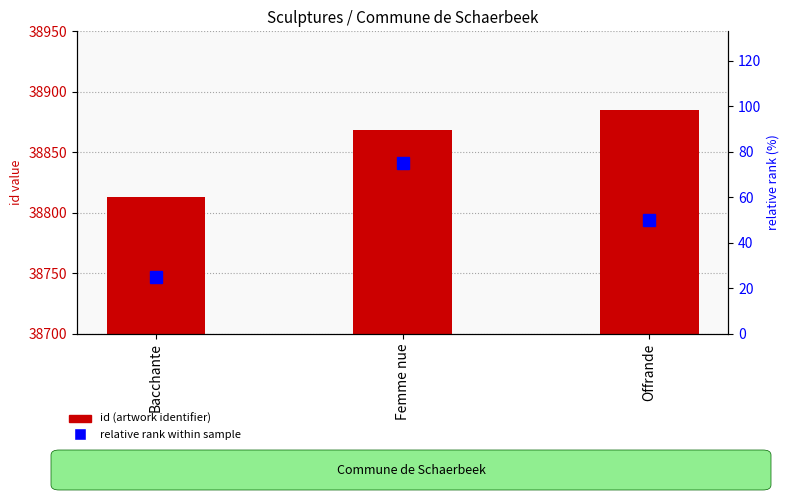

What position from the right is Bacchante?

3